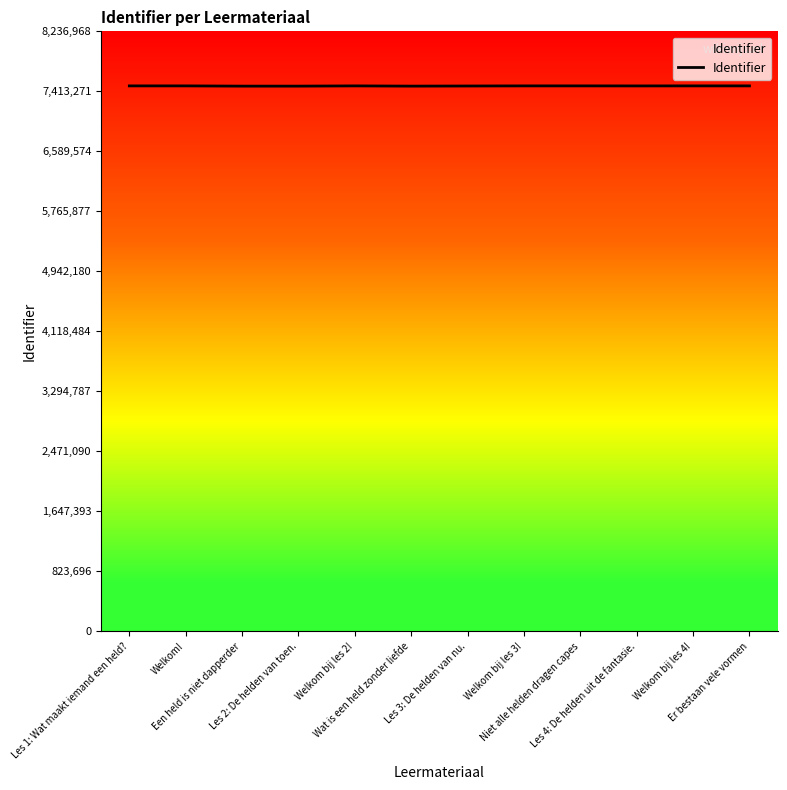

What is the minimum value shown in the chart?

7484786